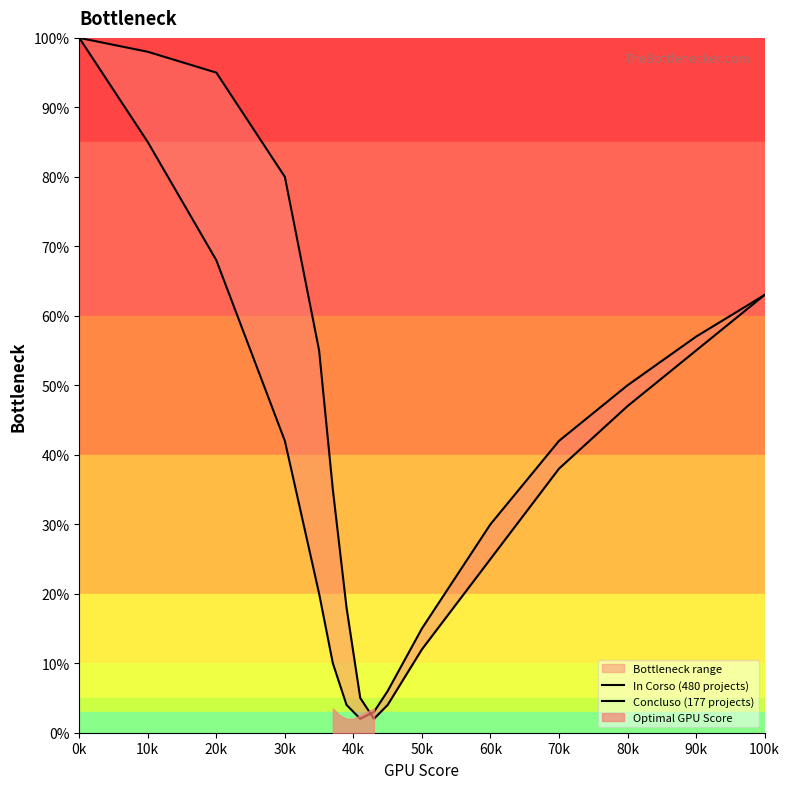

What is the difference between the second highest and minimum values in the Concluso (177 projects) series?

96